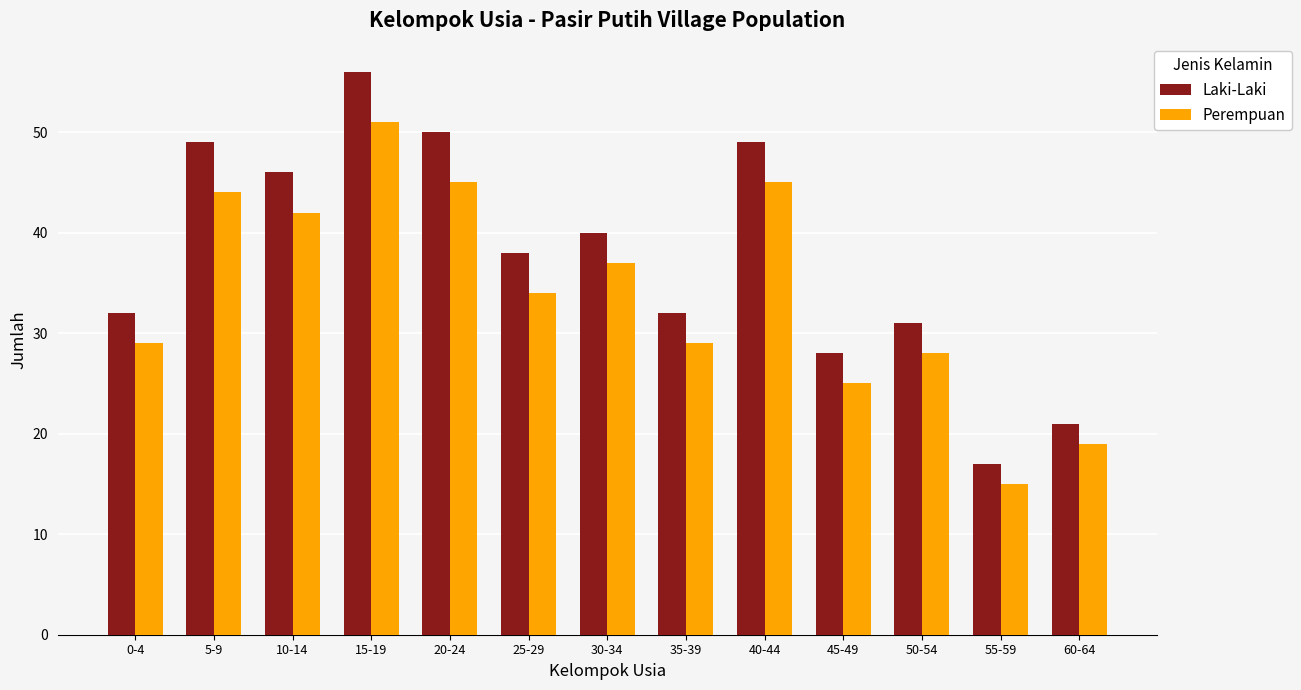

Which series has the widest spread of values?

Laki-Laki